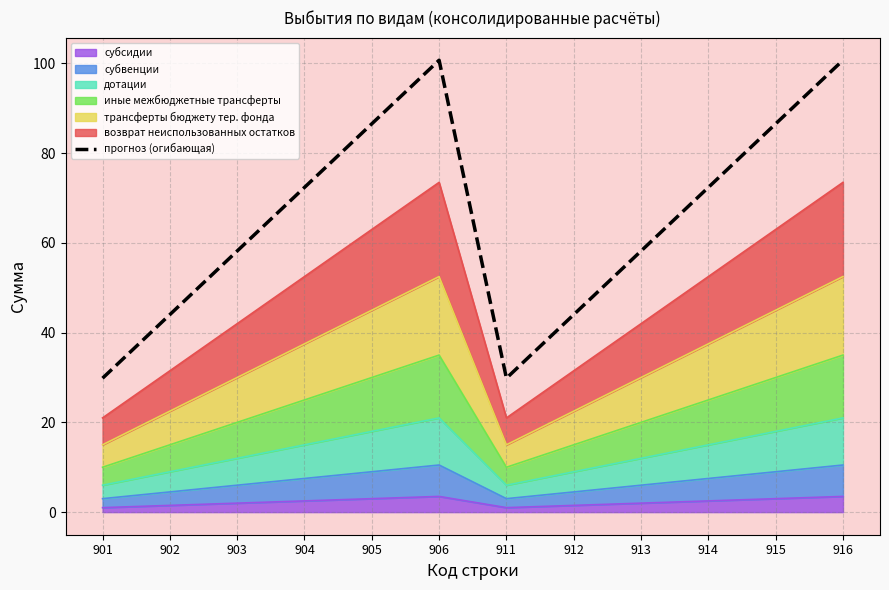

What is the smallest value displayed?

29.9